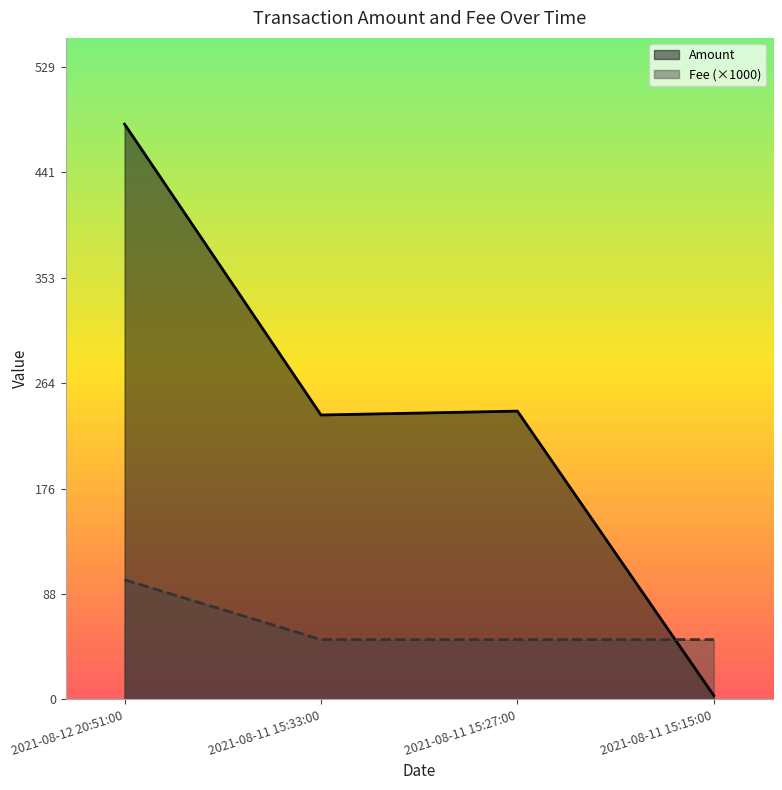

What is the minimum value shown in the chart?

3.2